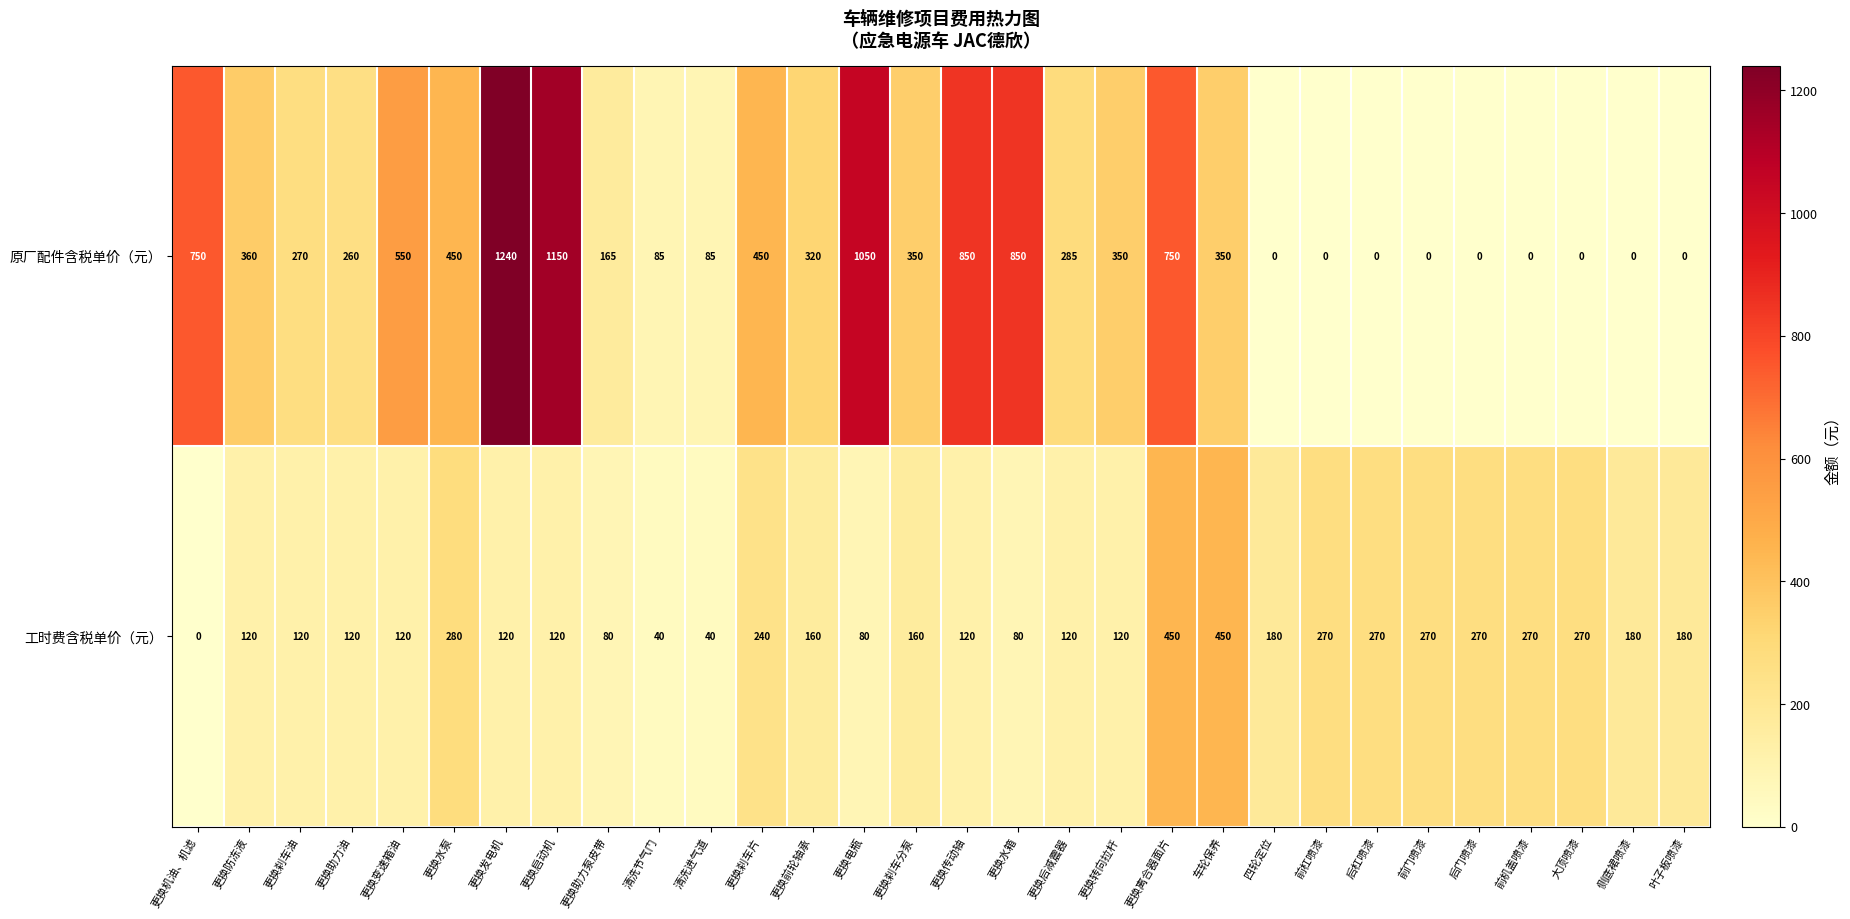

What is the highest value of the 工时费含税单价（元） series?

450